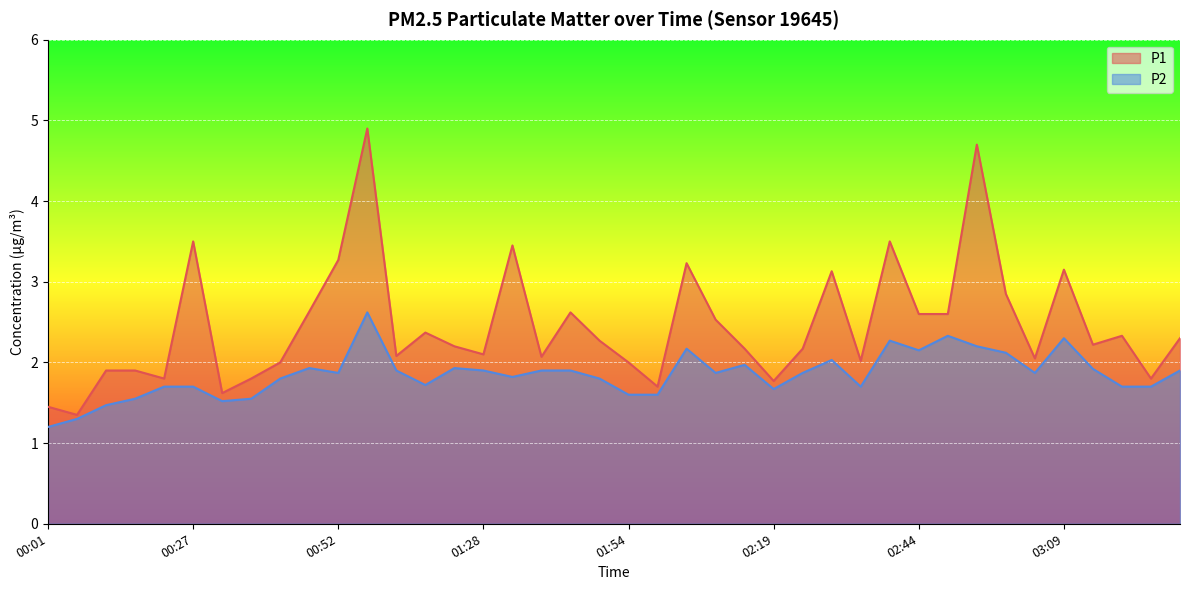

At which category does P1 reach its first local peak?

00:27